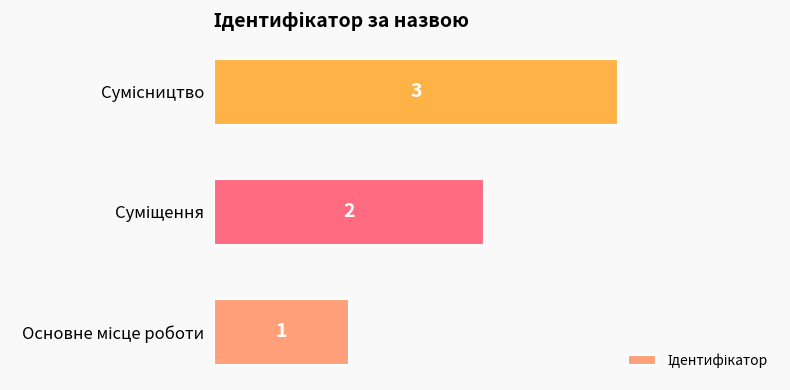

Count the values in the range 1 to 3.

3